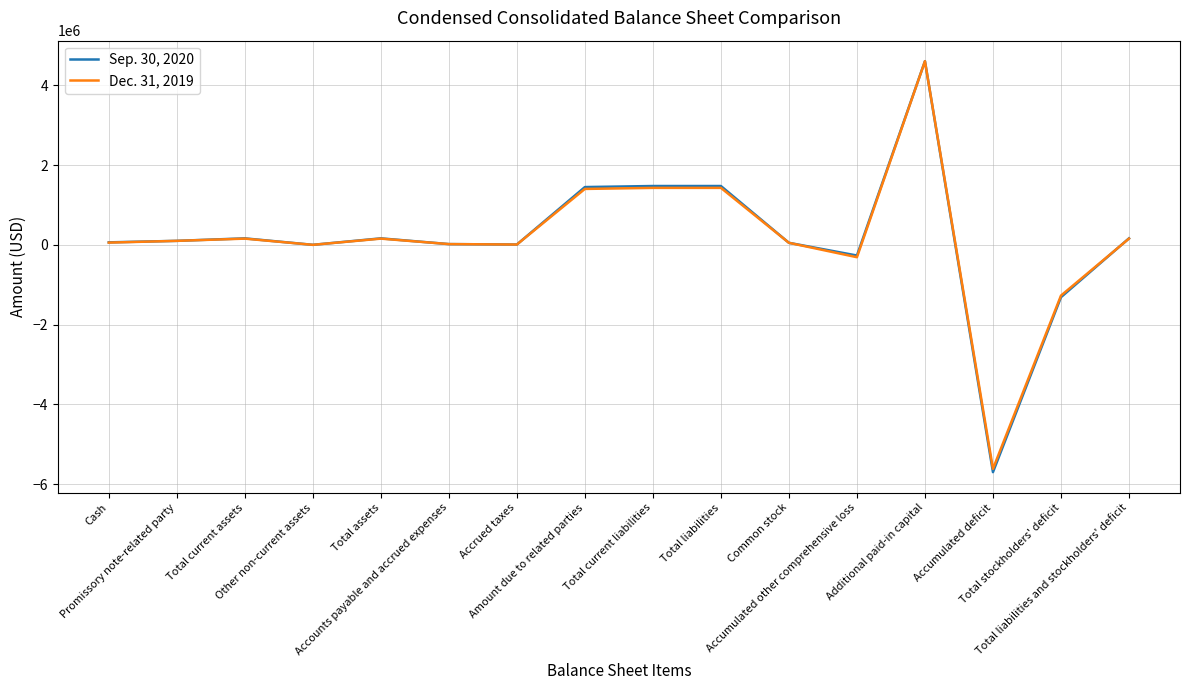

At which label does Sep. 30, 2020 reach its minimum?

Accumulated deficit